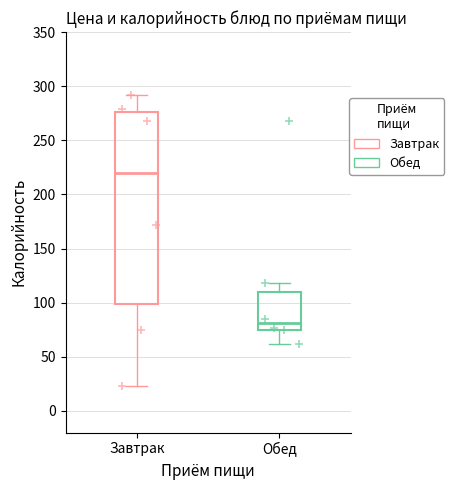

Which series contains the highest Y value?

Завтрак